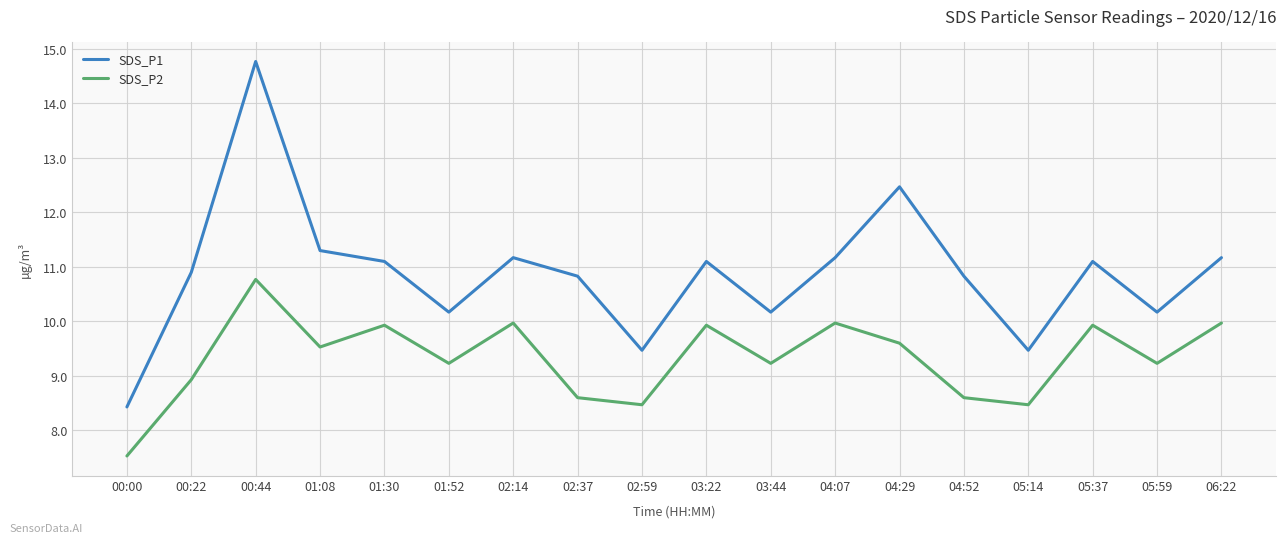

True or false: SDS_P1 and SDS_P2 intersect in this chart.

False